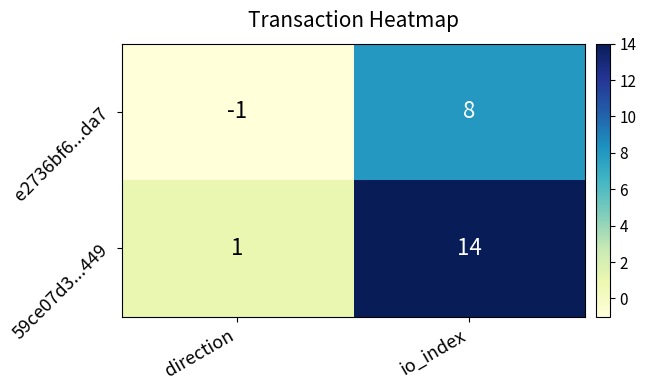

How many positive values does the e2736bf6...da7 series have?

1